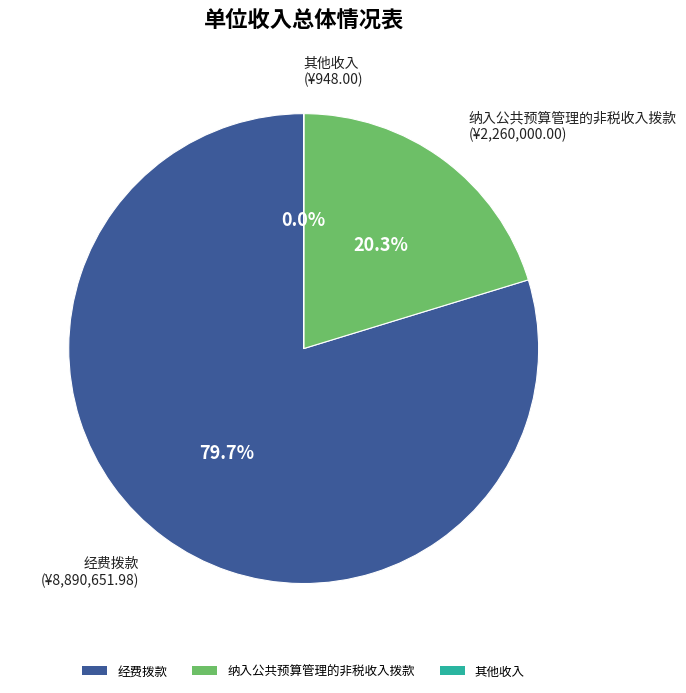

To the nearest percent, what is the difference between the largest and smallest slice percentages?

80%